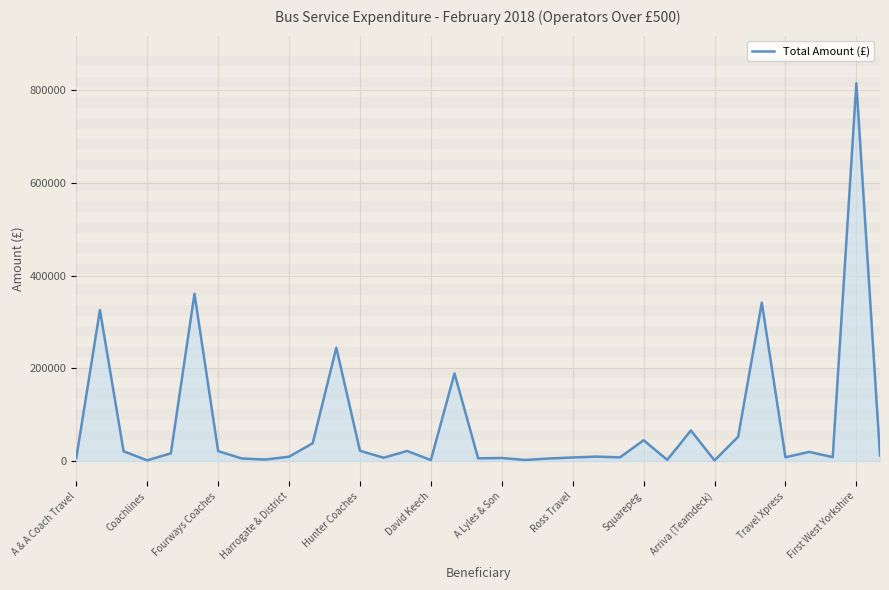

What is the maximum value shown in the chart?

815490